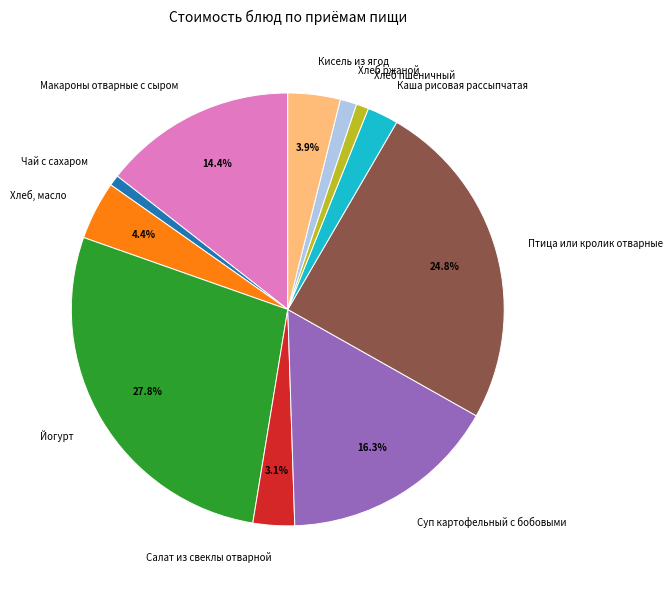

What is the largest slice in the pie chart?

Йогурт